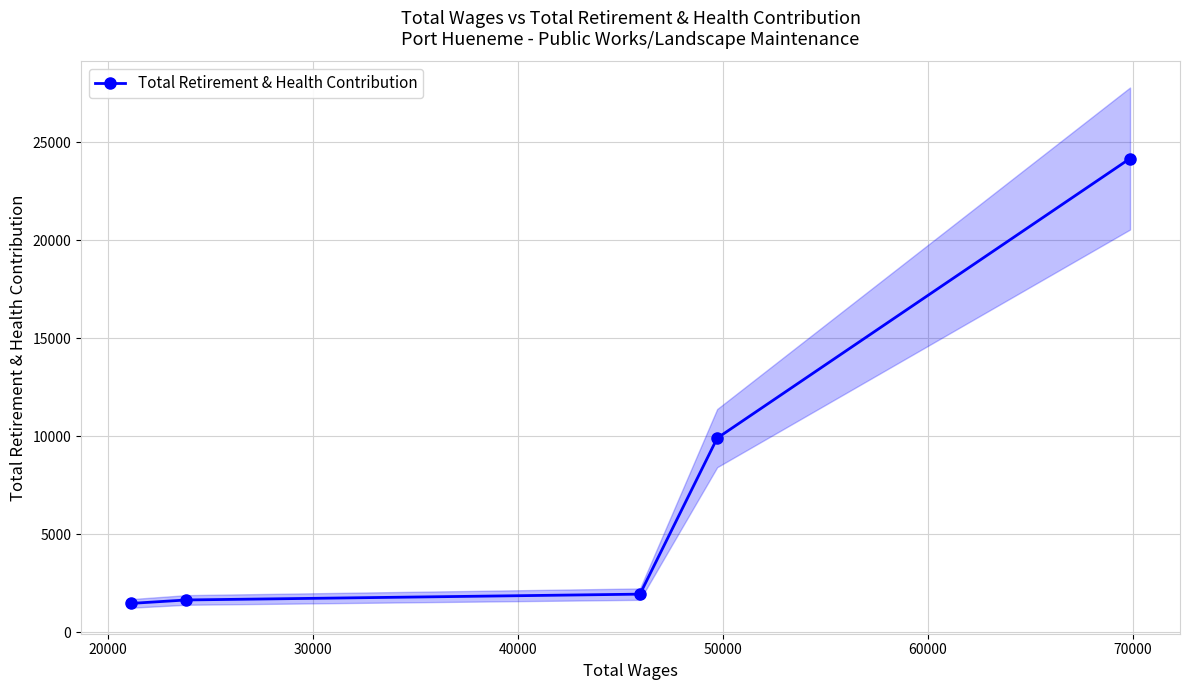

How many values exceed 1936?

2